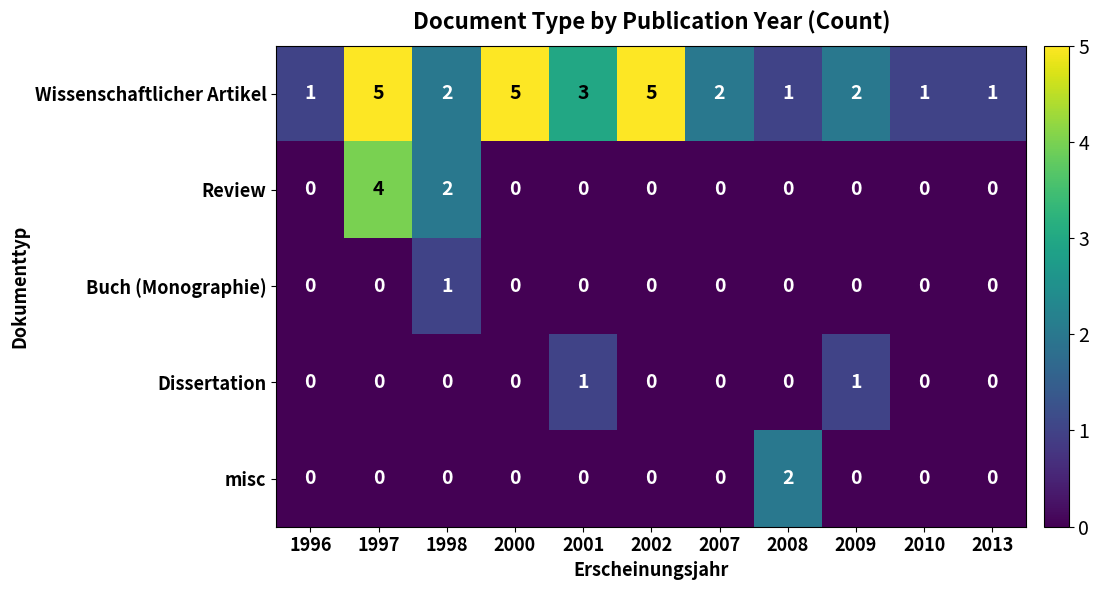

At which label is Review closest to 2?

1998